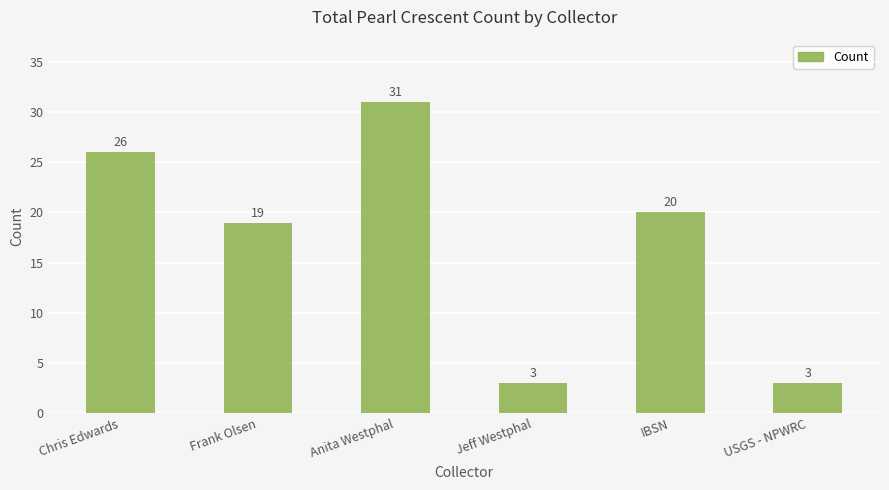

True or false: the data shows 34 at Chris Edwards.

False